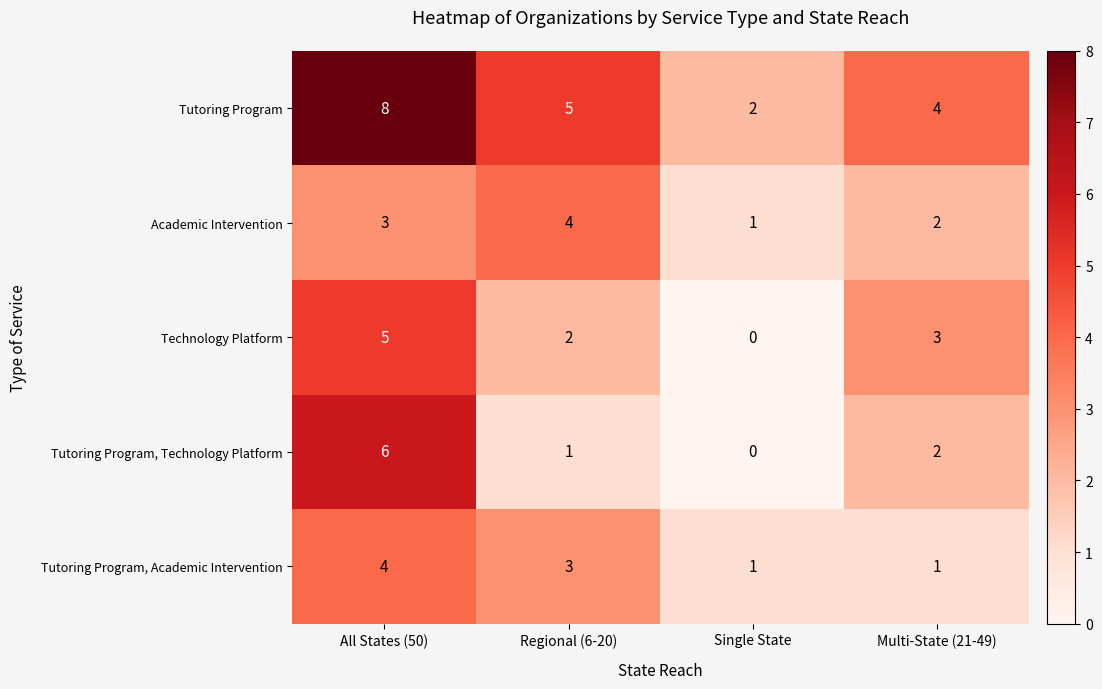

At Regional (6-20), list the series in order from smallest to largest.

Tutoring Program, Technology Platform, Technology Platform, Tutoring Program, Academic Intervention, Academic Intervention, Tutoring Program